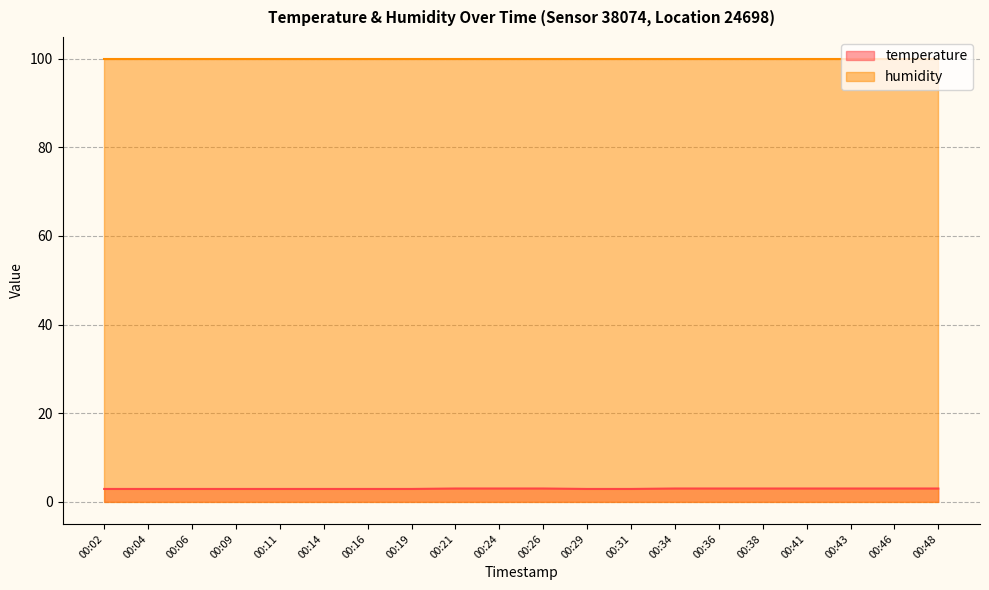

Which label corresponds to the smallest value in the chart?

00:02